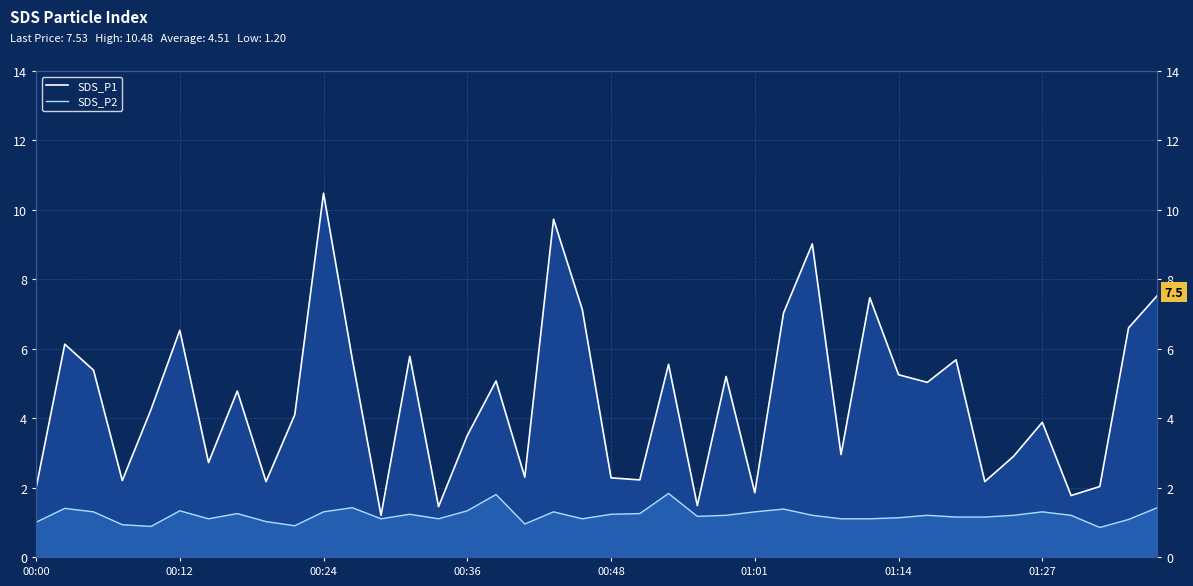

What is the spread (max minus min) of values at 9?

3.2